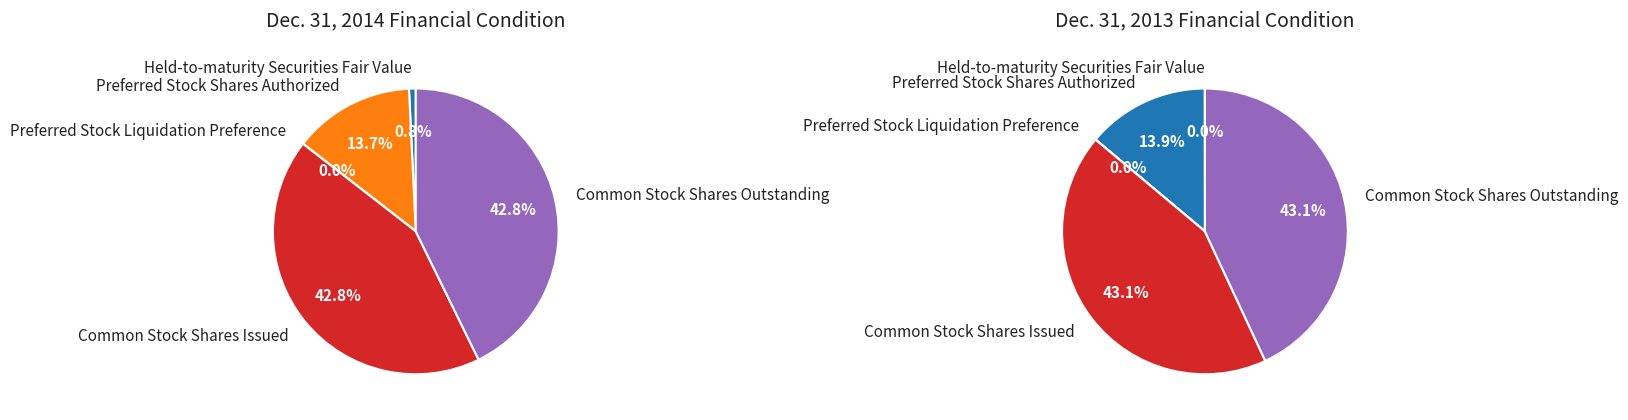

Is Preferred Stock Liquidation Preference the majority of the pie?

No